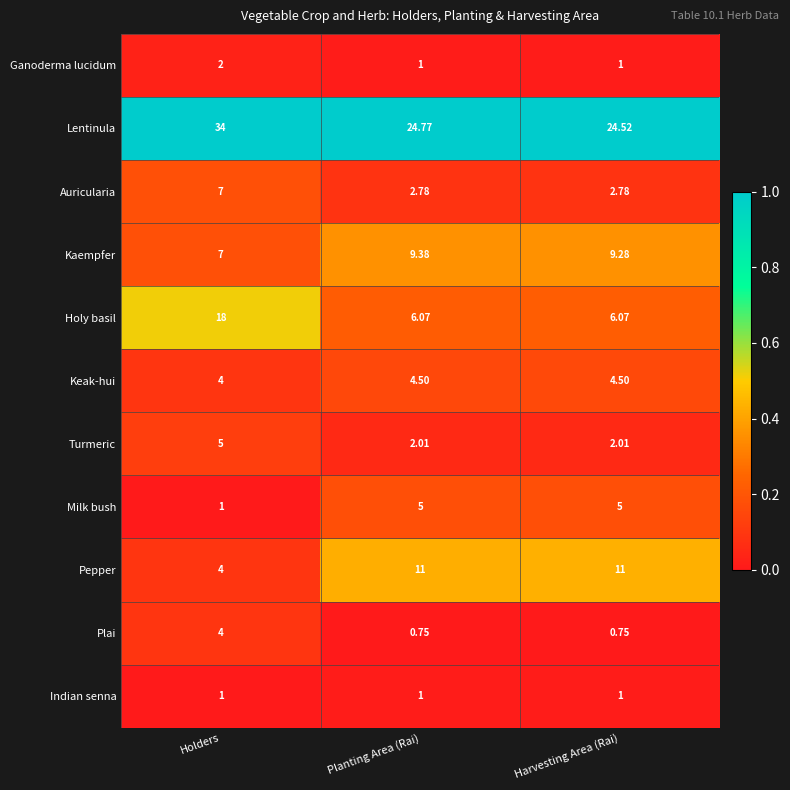

At which label is Milk bush closest to 3?

Holders